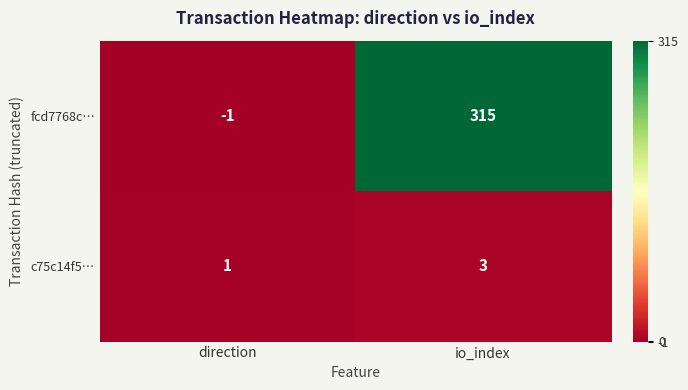

Which series has the largest total across all categories?

fcd7768c…